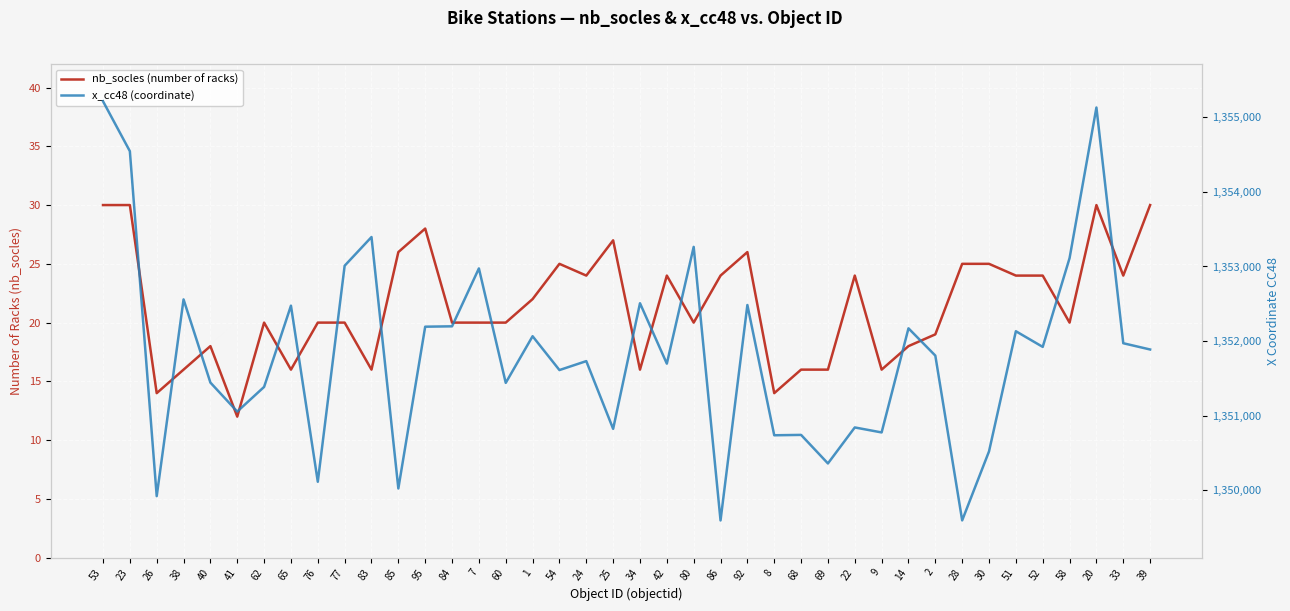

True or false: x_cc48 (coordinate) and nb_socles (number of racks) cross at least once.

False